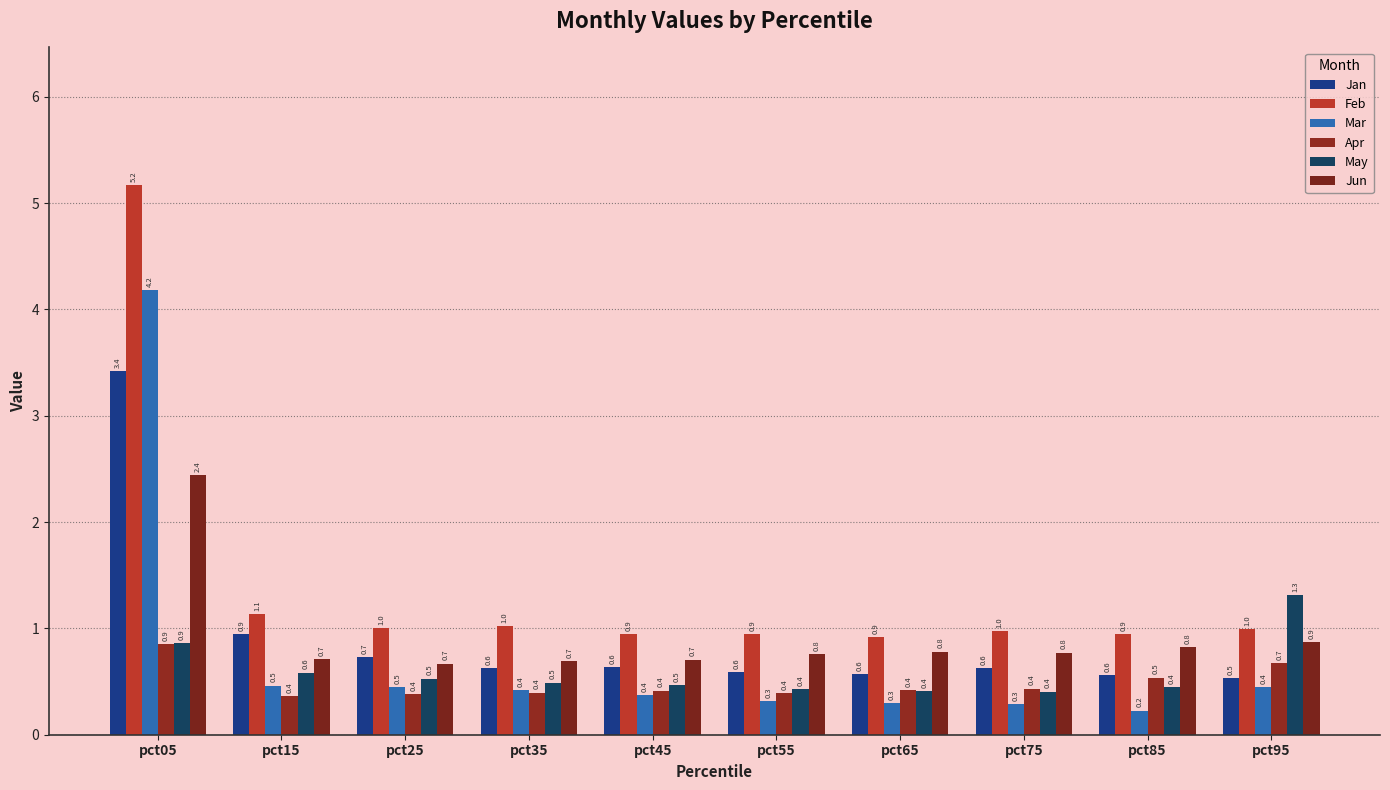

The Mar series shows 0.1 at pct35. True or false?

False